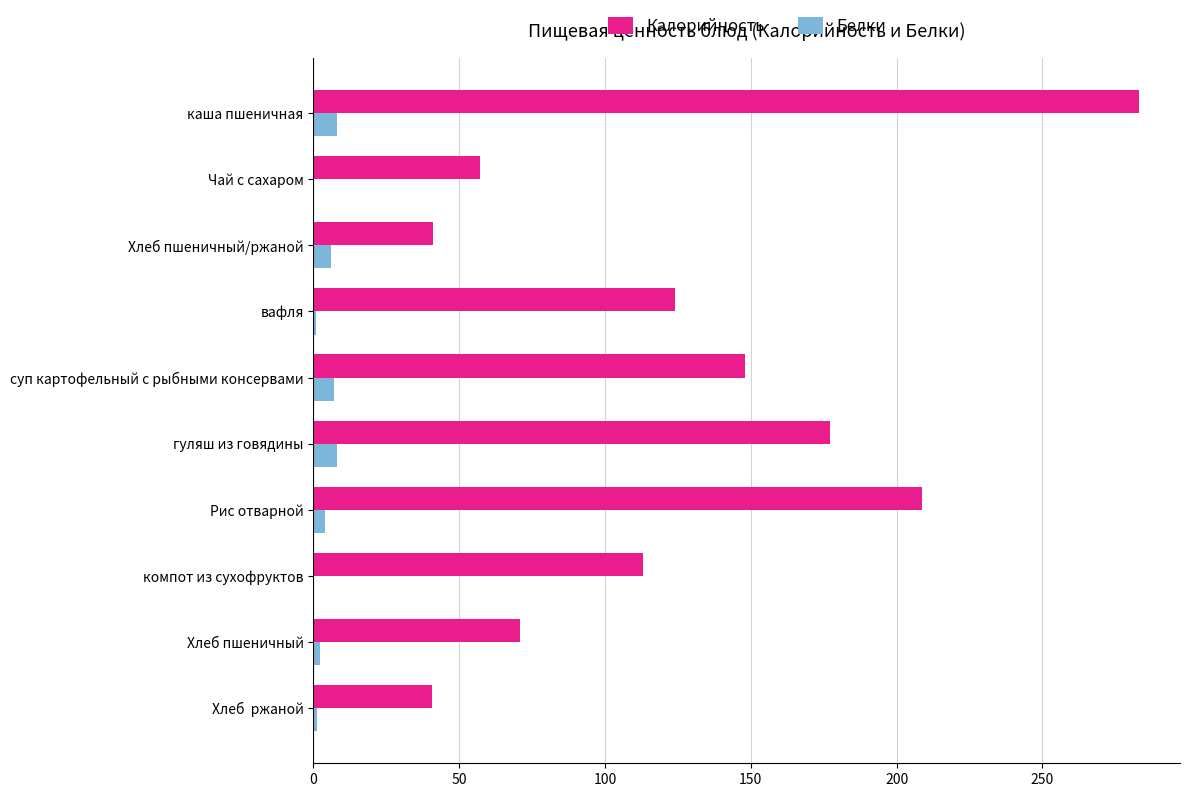

Is it true that Калорийность equals 182.6 at компот из сухофруктов?

False